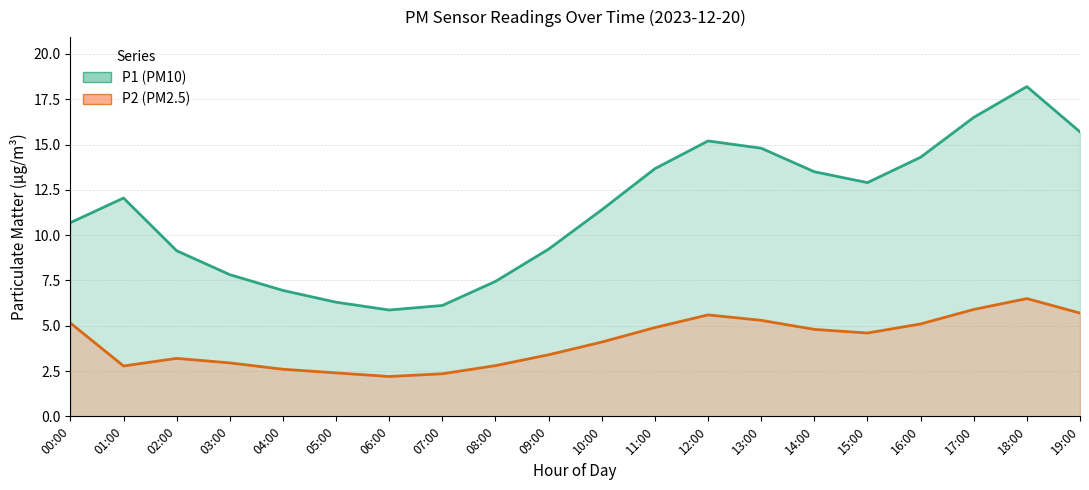

Rank the series by their maximum value, from highest to lowest.

P1, P2